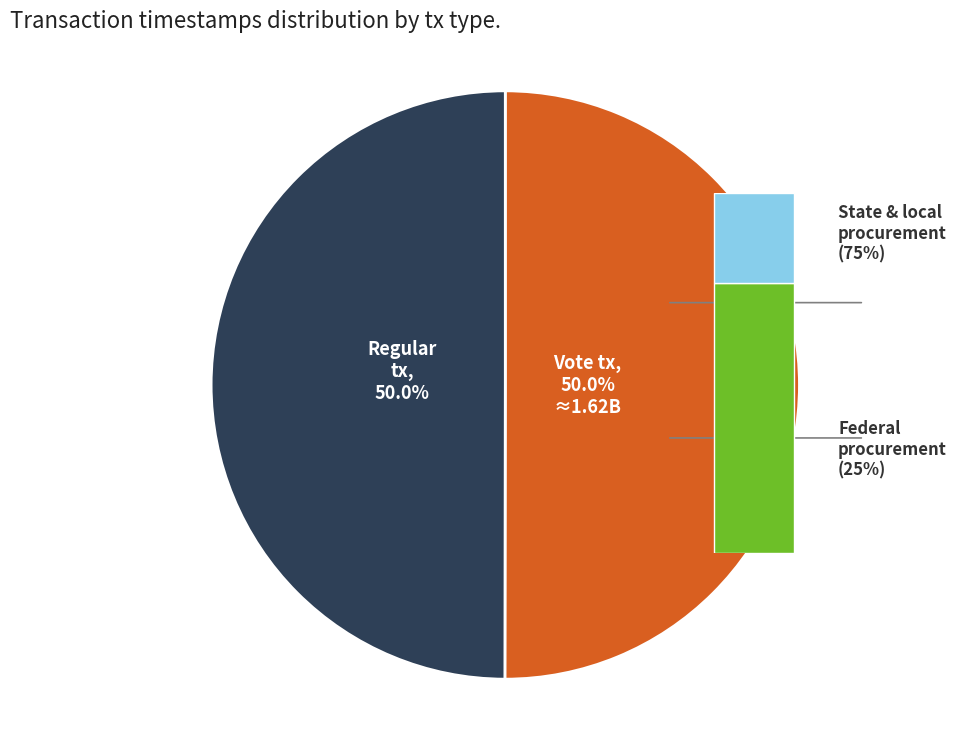

How many slices are in this pie chart?

2